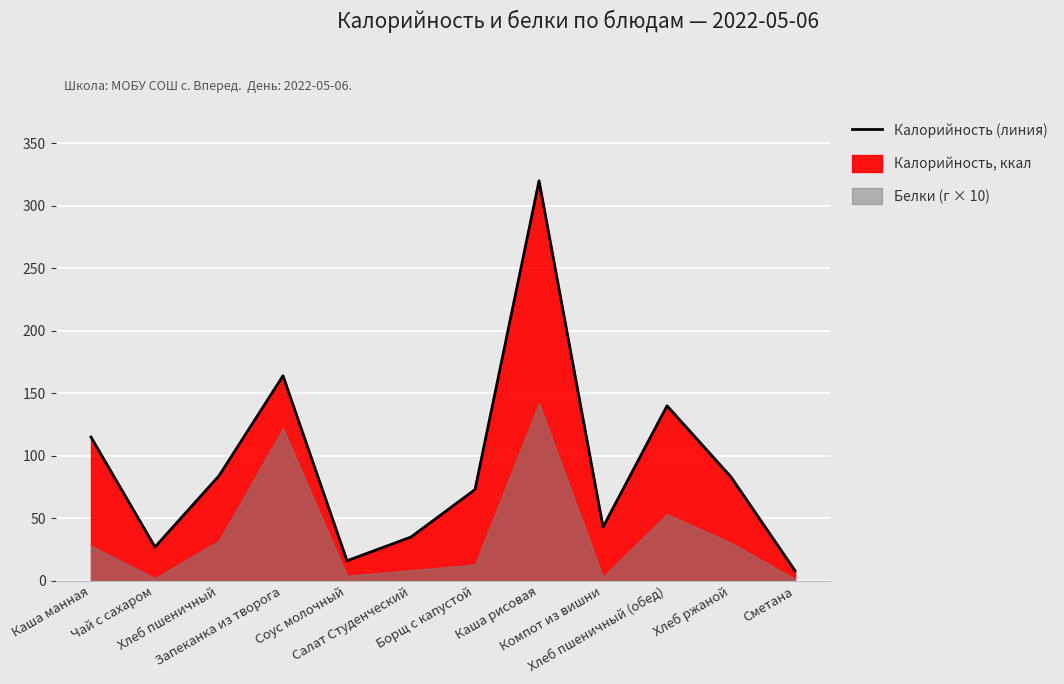

Between Хлеб ржаной and Хлеб пшеничный (обед), which is larger?

Хлеб пшеничный (обед)